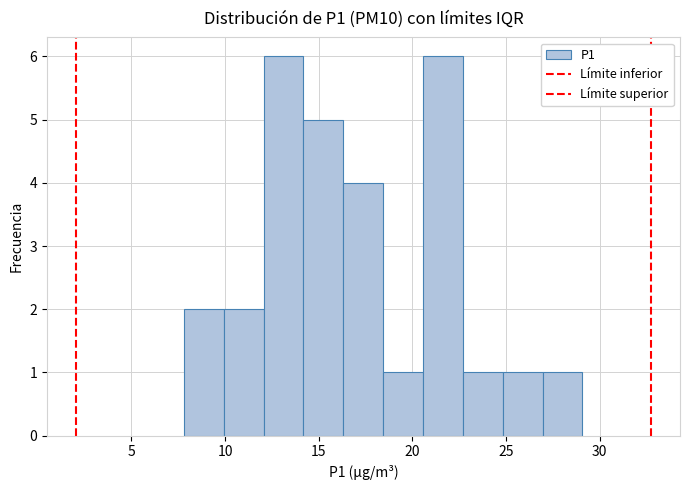

Reading left to right, list every bar in this chart as the range it spans on the x-axis followed by its height. Neither the bar edges nor the heights are printed on the chart, so give them approximately, as read against the axes.

8.0 to 10.0: 2
10.0 to 12.0: 2
12.0 to 14.0: 6
14.0 to 16.5: 5
16.5 to 18.5: 4
18.5 to 20.5: 1
20.5 to 22.5: 6
22.5 to 25.0: 1
25.0 to 27.0: 1
27.0 to 29.0: 1